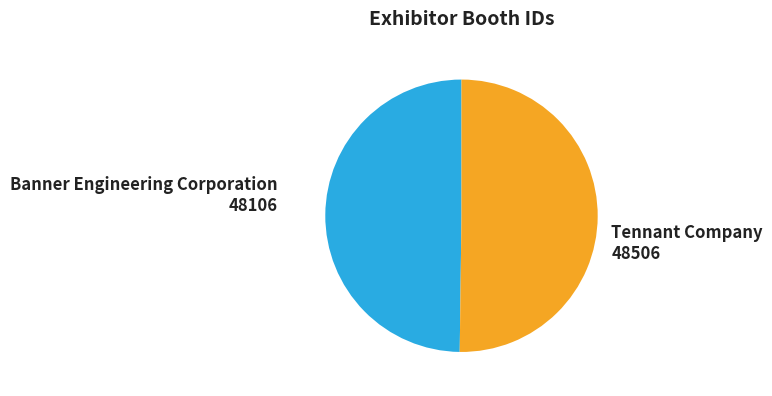

Is the sum of Tennant Company and Banner Engineering Corporation greater than half?

Yes